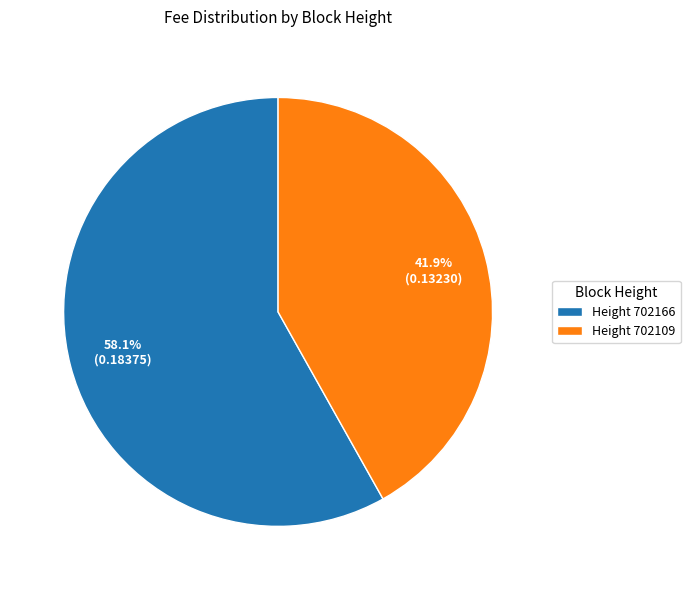

Which has a higher value, Height 702166 or Height 702109?

Height 702166